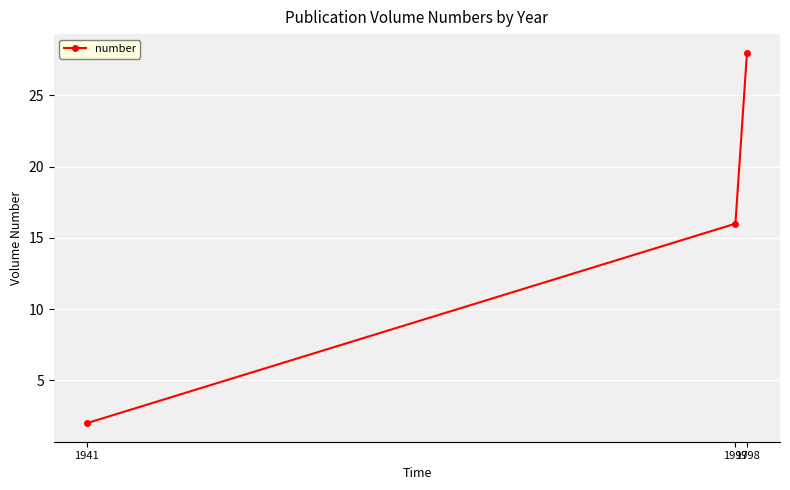

Which label corresponds to the smallest value in the chart?

1941